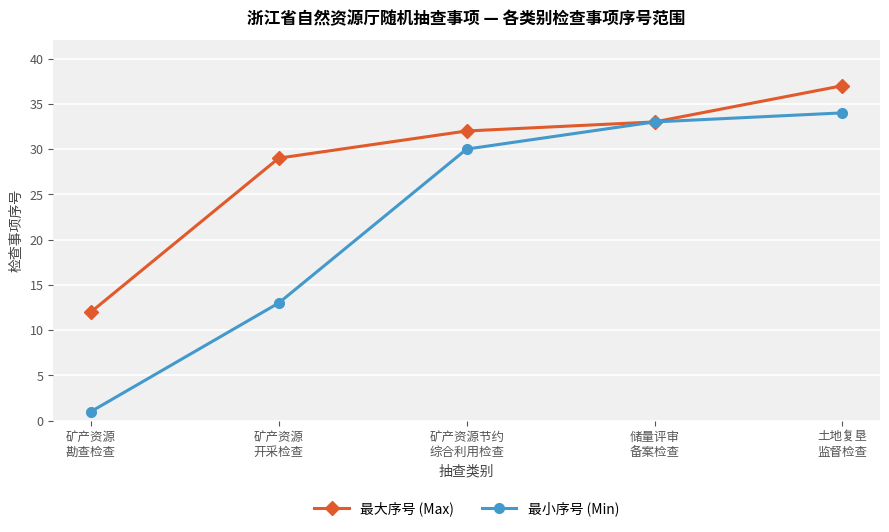

How many lines are shown in the chart?

2